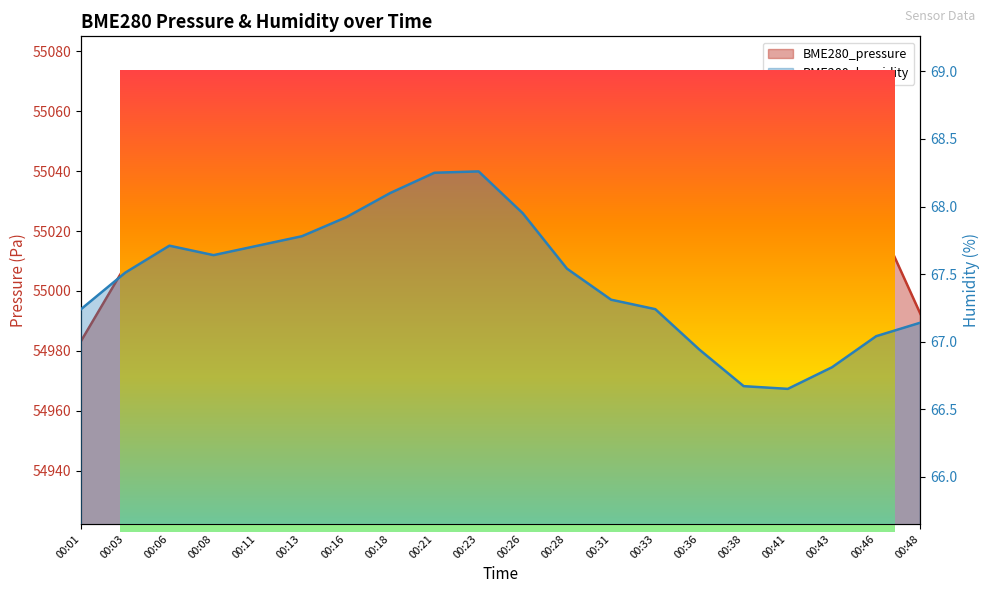

Where does the BME280_humidity series first go above 67?

00:01